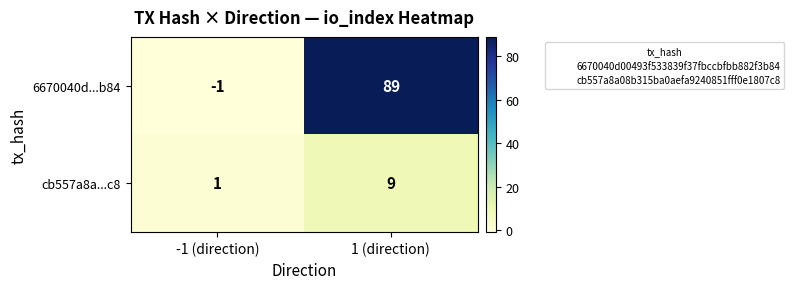

How many series are shown in this chart?

2